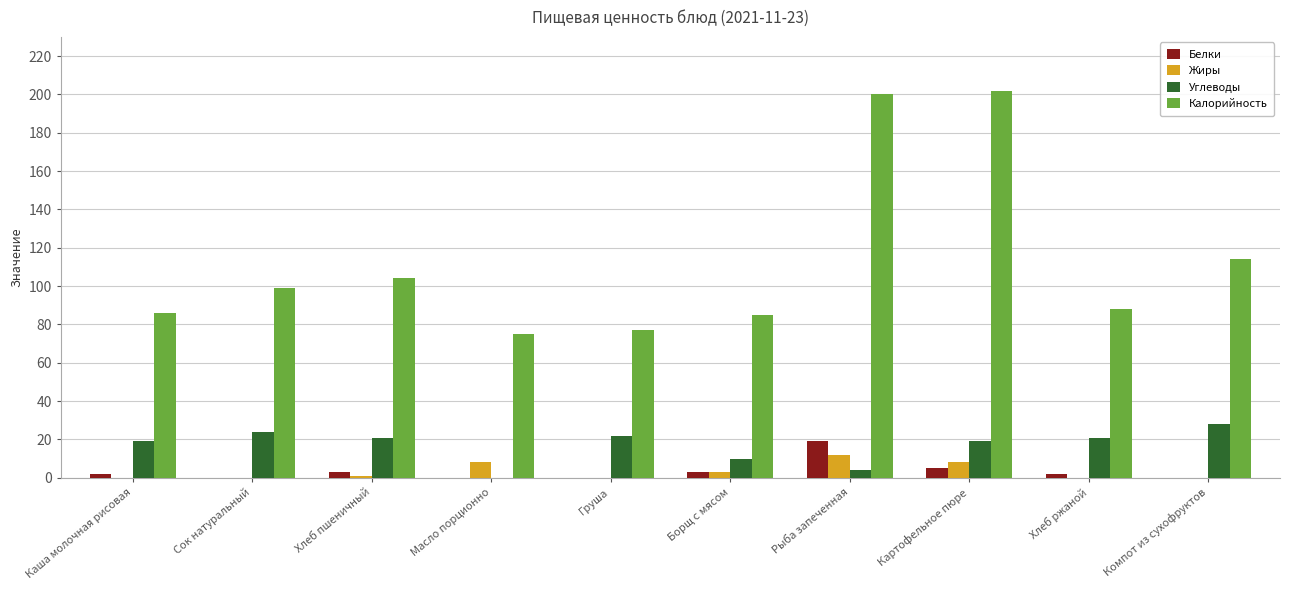

At which label is Калорийность closest to 138?

Компот из сухофруктов